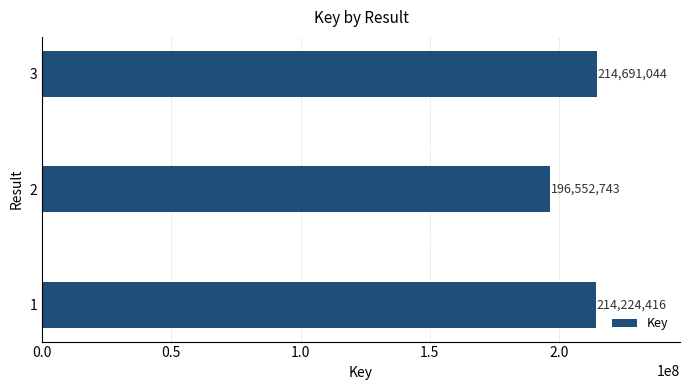

At which category does the chart reach its minimum across all series?

2